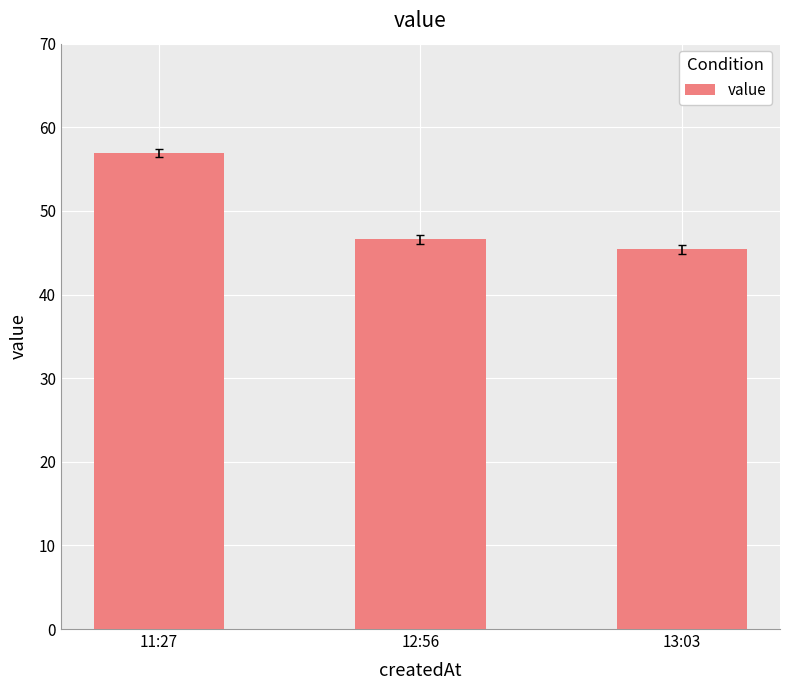

How many values are below 46?

1